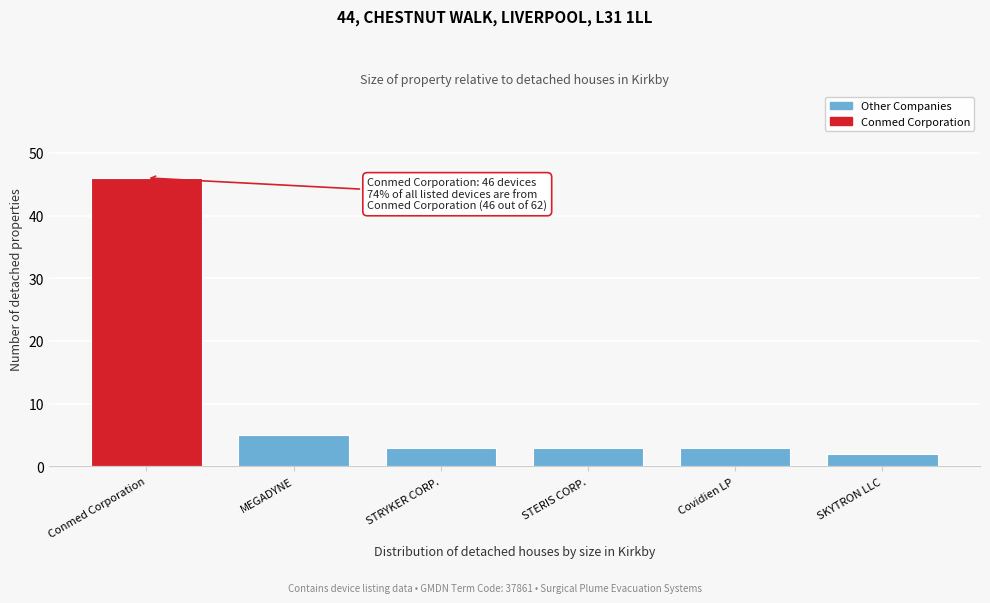

Reading left to right, transcribe all the data shown in this chart.

Conmed Corporation=46	MEGADYNE=5	STRYKER CORP.=3	STERIS CORP.=3	Covidien LP=3	SKYTRON LLC=2